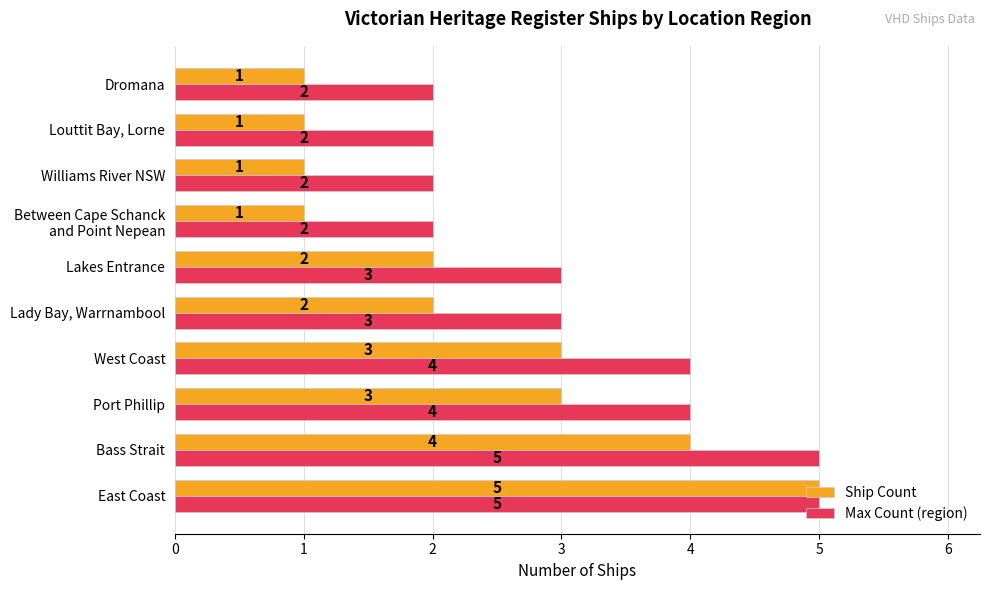

Rank the series at Louttit Bay, Lorne from highest to lowest value.

Max Count (region), Ship Count